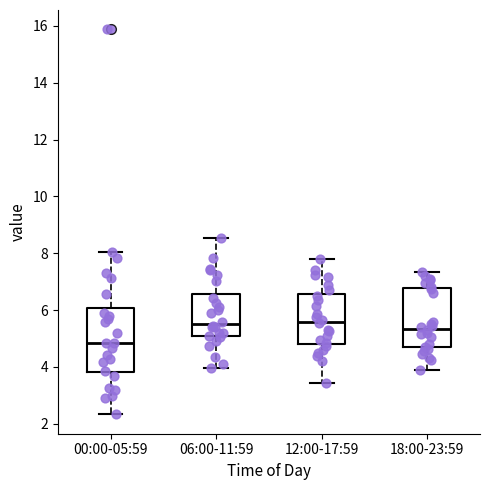

Reading left to right, transcribe this box plot: for each box, give where its median line is, the range the box spans, and where its two whiskers end, as read against the y-axis. The values are not printed on the chart, so give them approximately, as read against the axis.

00:00-05:59: median 4.8, box 3.8 to 6.0, whiskers 2.4 to 8.0
06:00-11:59: median 5.6, box 5.0 to 6.6, whiskers 4.0 to 8.6
12:00-17:59: median 5.6, box 4.8 to 6.6, whiskers 3.4 to 7.8
18:00-23:59: median 5.4, box 4.6 to 6.8, whiskers 4.0 to 7.4